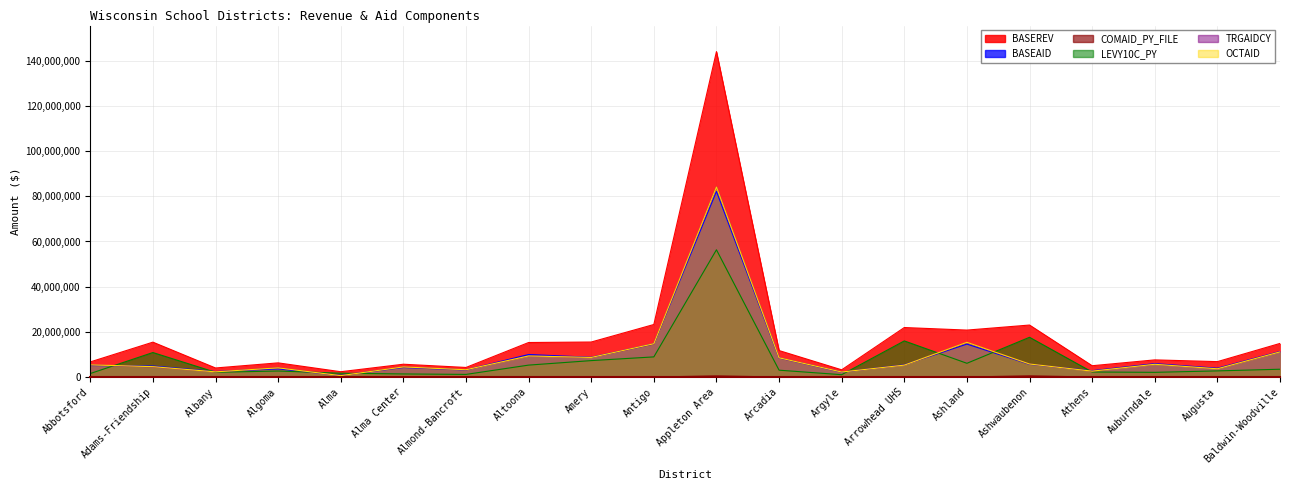

What is the label of the 12th point from the right?

Amery